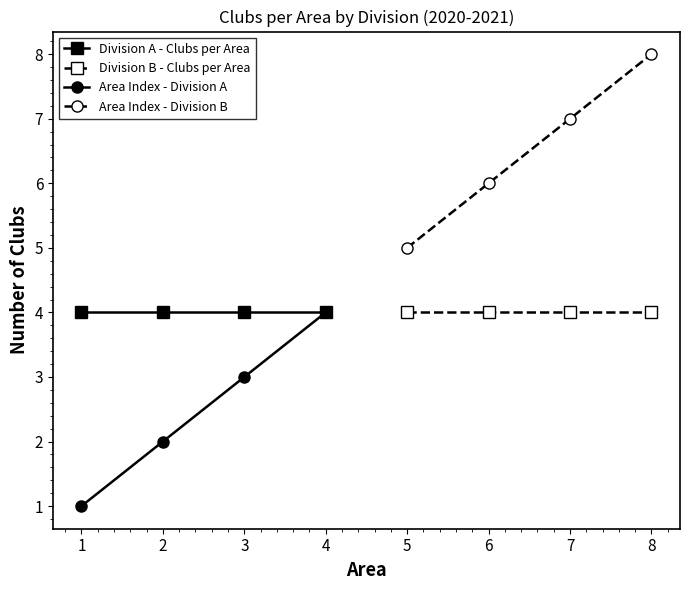

Is the value of Division A - Clubs per Area at 4 greater than the value of Area Index - Division A at 3?

Yes